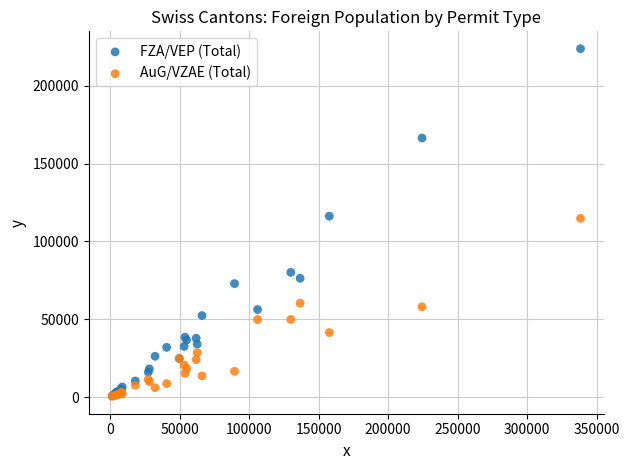

What are all the series names shown in the legend?

FZA/VEP (Total), AuG/VZAE (Total)